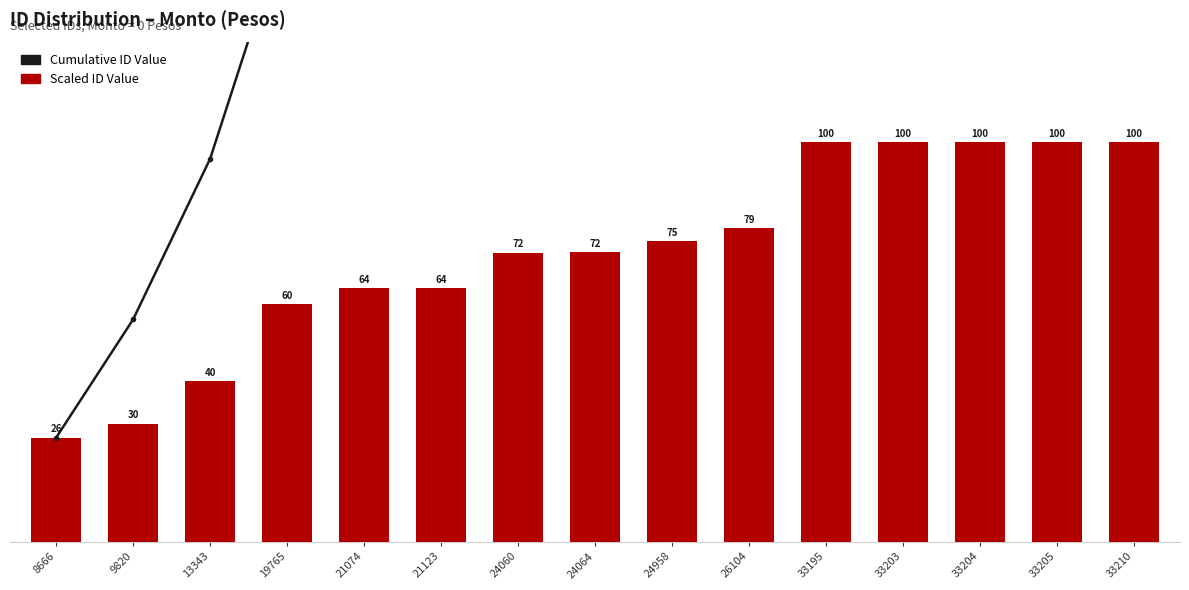

At which category does the chart reach its minimum across all series?

8666